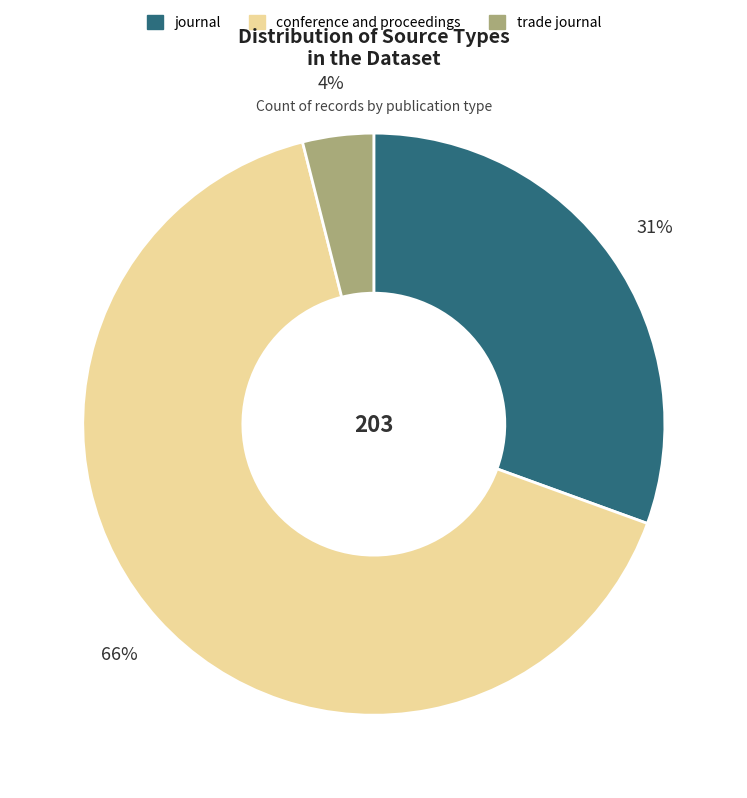

The trade journal slice represents 4% of the pie. True or false?

True